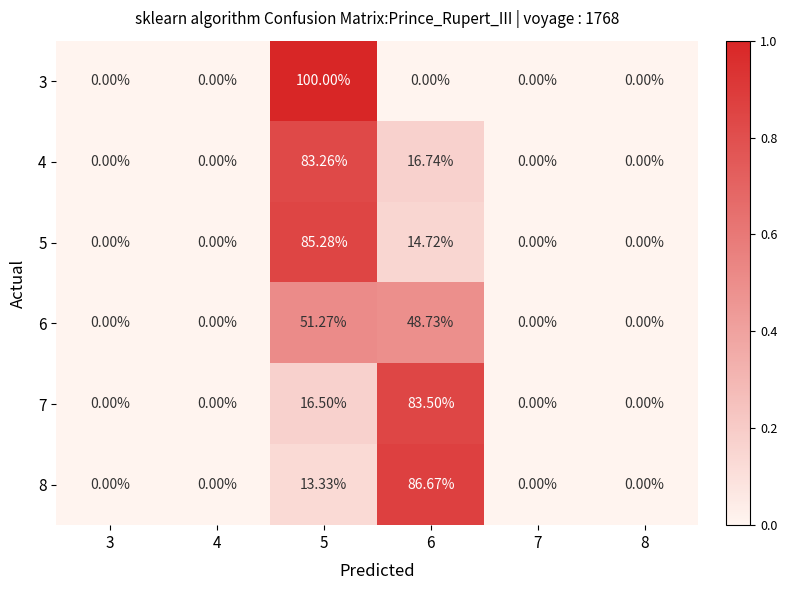

Is the value of 6 at 6 greater than the value of 3 at 7?

Yes